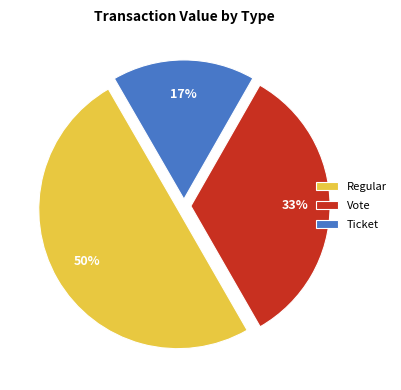

Does Vote account for over 50% of the chart?

No